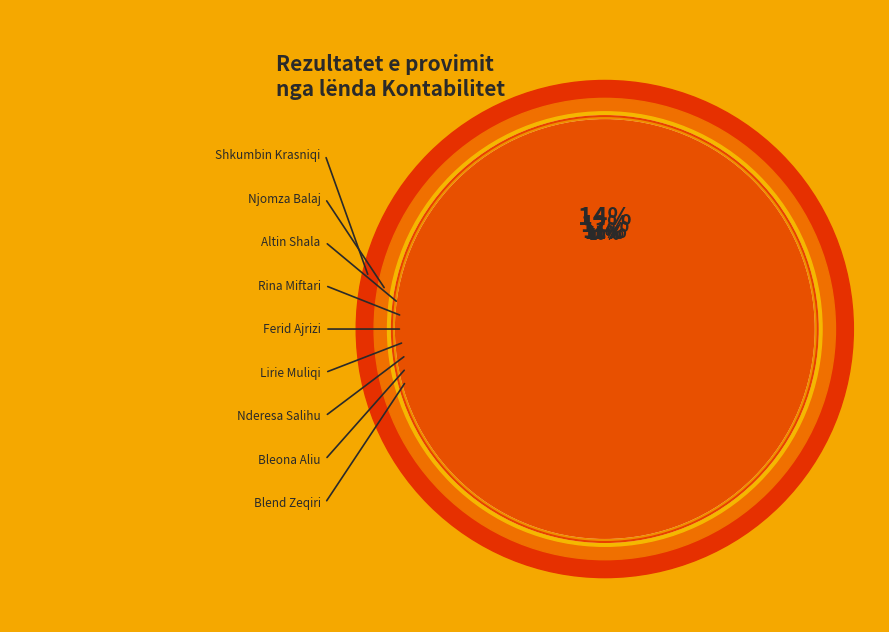

How many segments does this pie chart have?

9